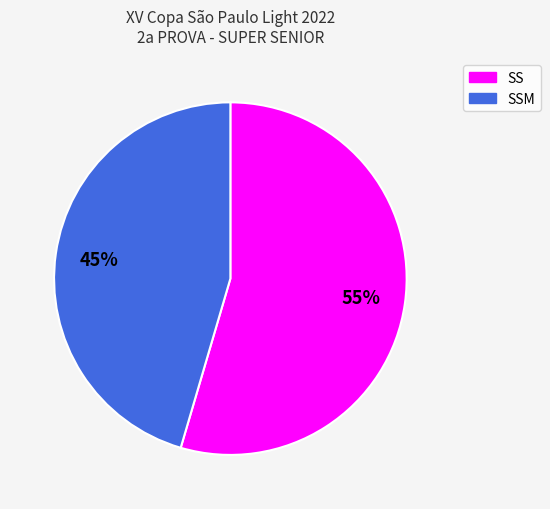

How many slices are in this pie chart?

2